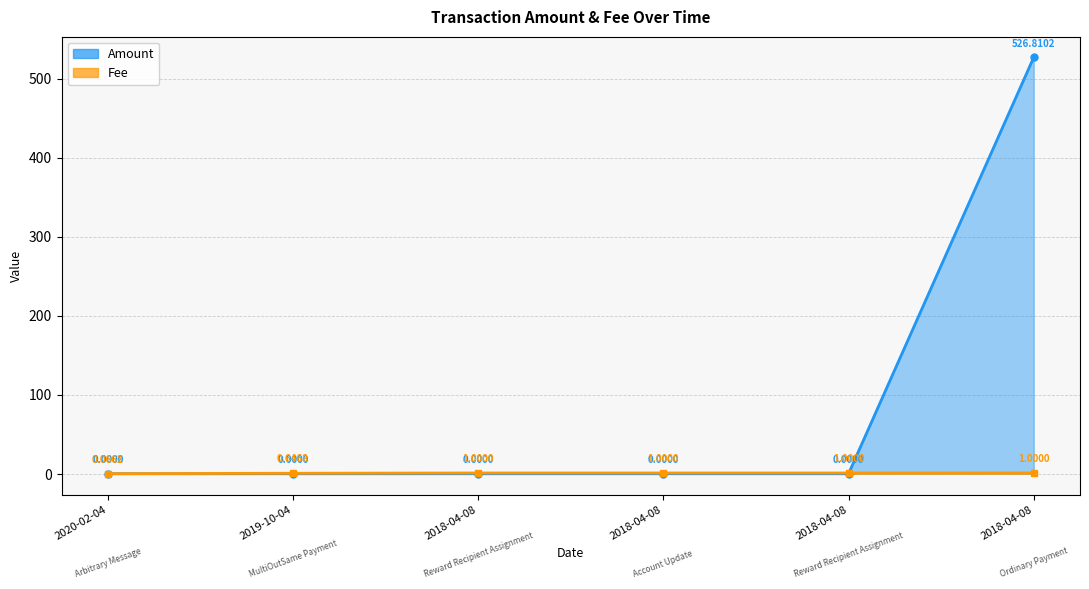

At which label does Fee reach its minimum?

2020-02-04